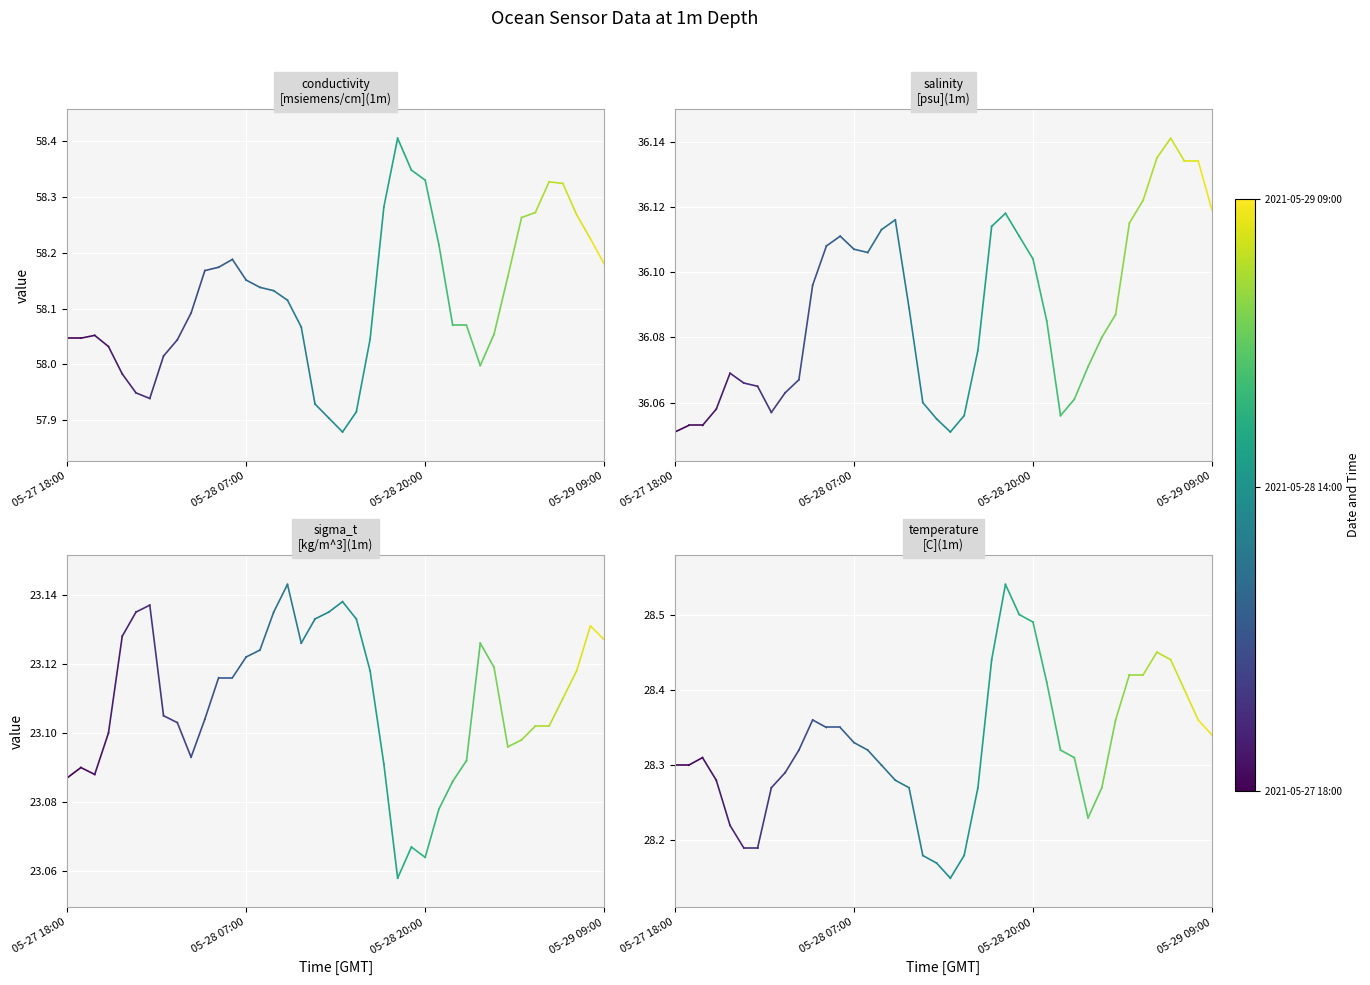

At which label is sigma_t[kg/m^3](1m) closest to 23?

05-27 18:00